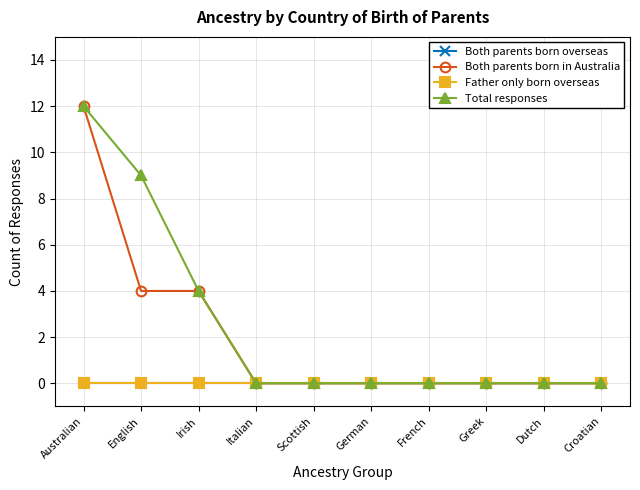

Does the chart display data point markers on the line(s)?

Yes